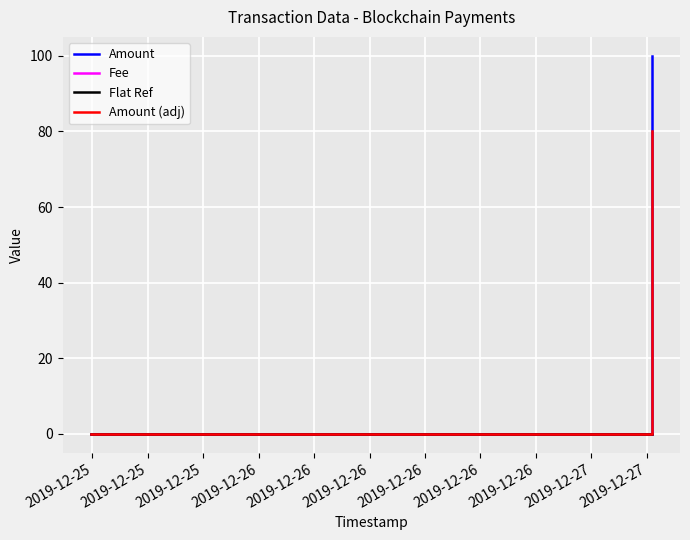

Which series has the largest total across all categories?

Amount